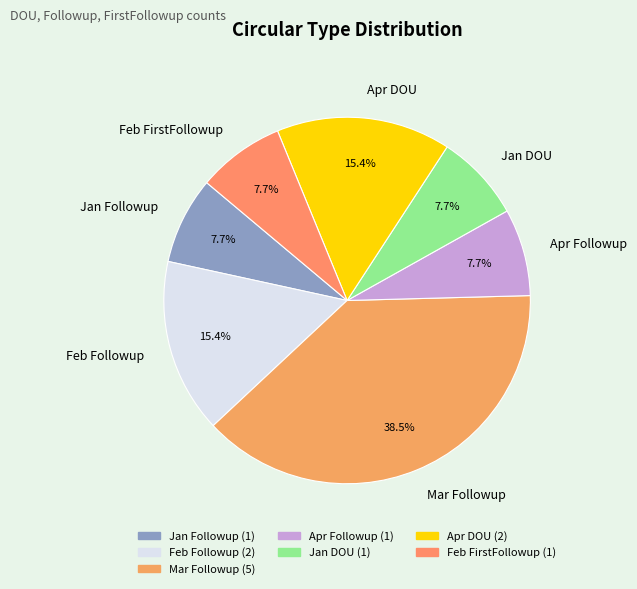

Approximately how many times larger is the value at Jan Followup compared to Jan DOU?

1.0